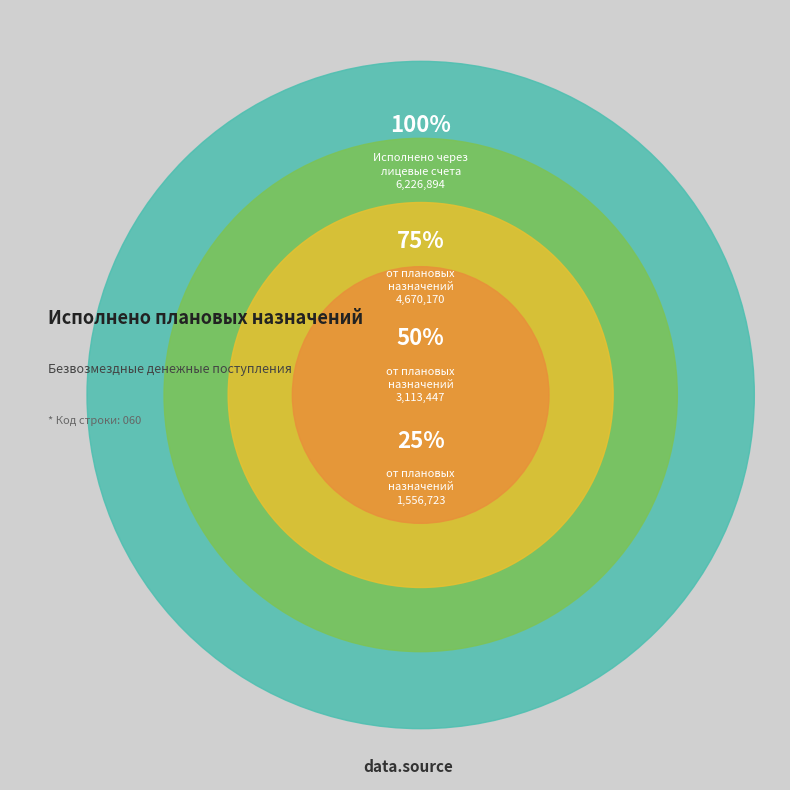

Is there a majority slice in this chart?

Yes